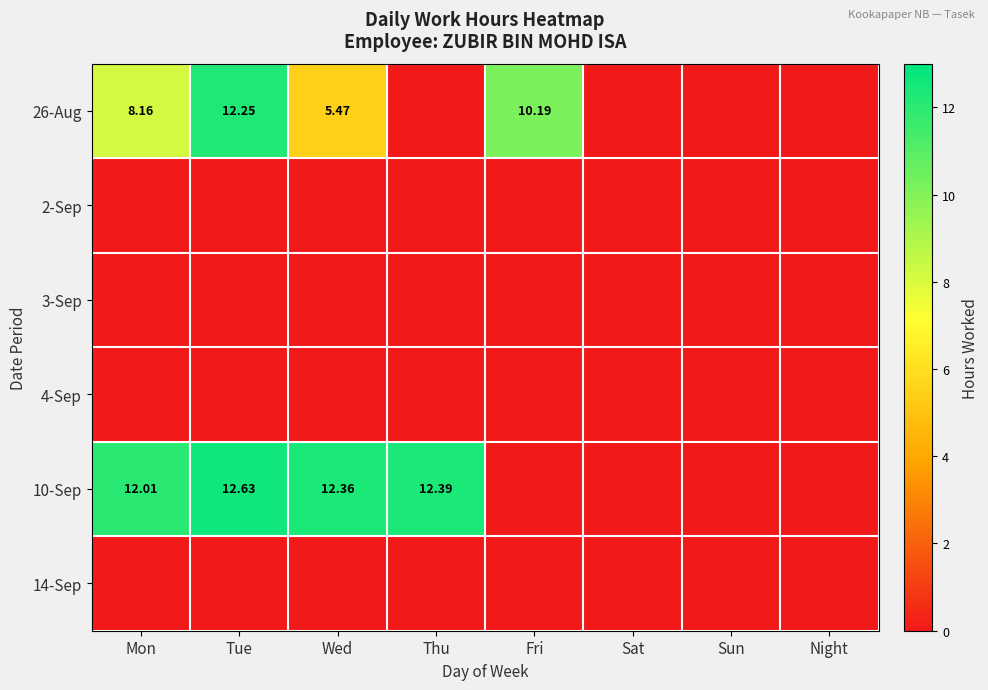

At how many categories does at least one series exceed 2?

5